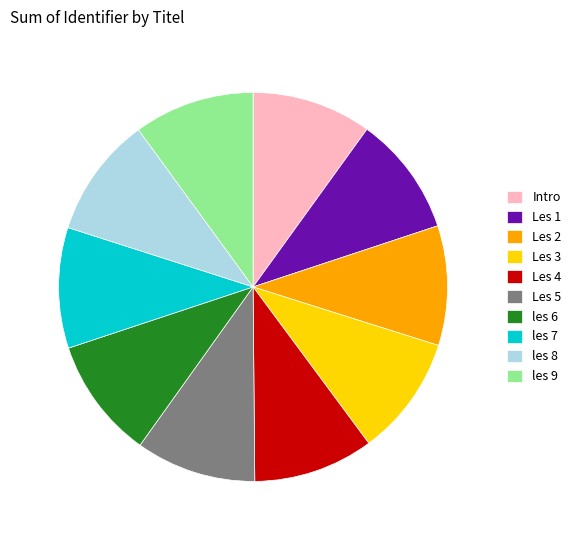

Is the sum of les 7 and Intro greater than half?

No